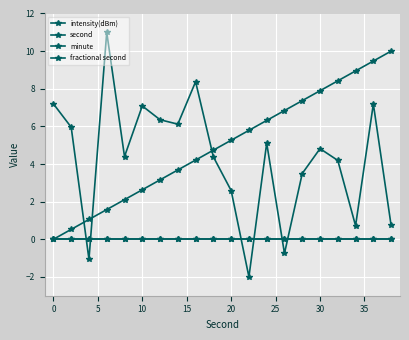

Does the chart display data point markers on the line(s)?

Yes